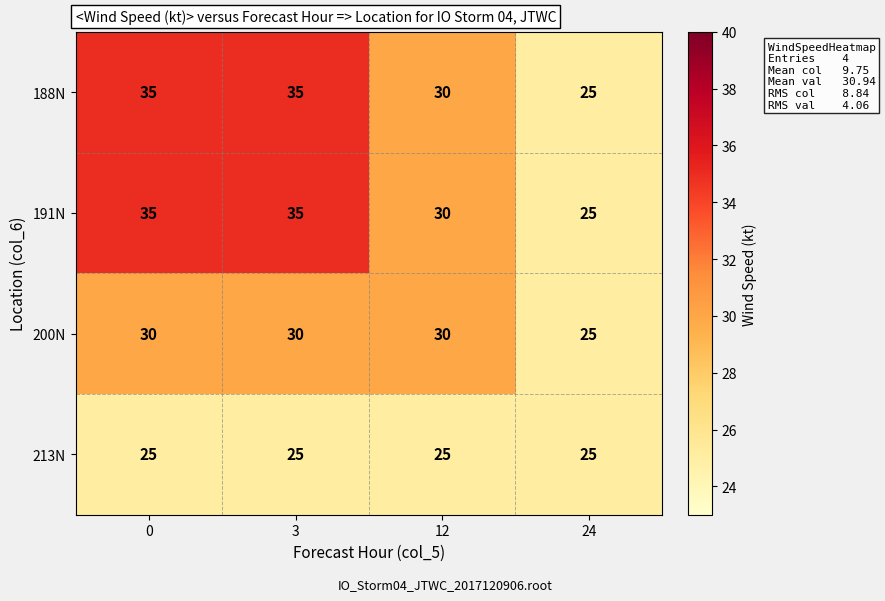

Reading right to left, extract all data points from this chart.

188N: 24=25	12=30	3=35	0=35
191N: 24=25	12=30	3=35	0=35
200N: 24=25	12=30	3=30	0=30
213N: 24=25	12=25	3=25	0=25